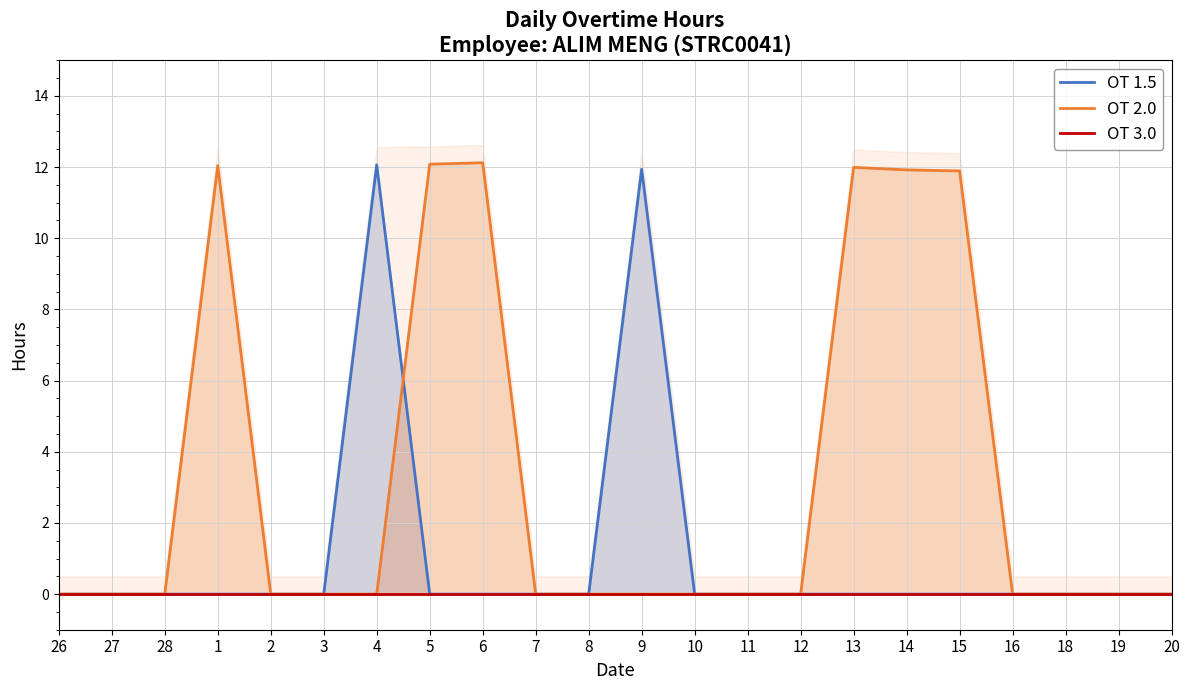

What is the label of the 22nd point from the left?

20